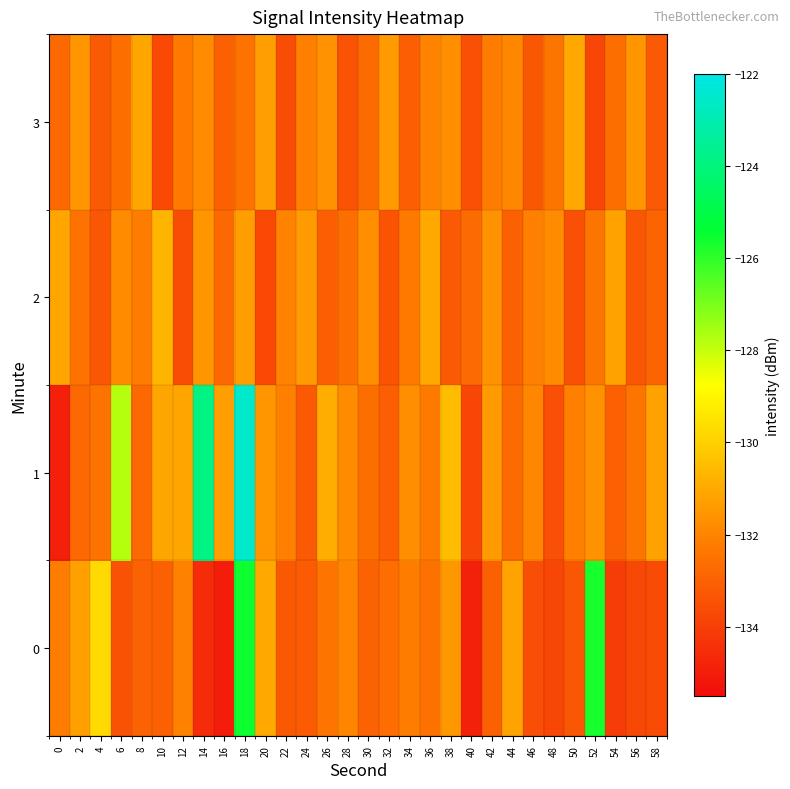

What is the greatest value displayed?

-122.5